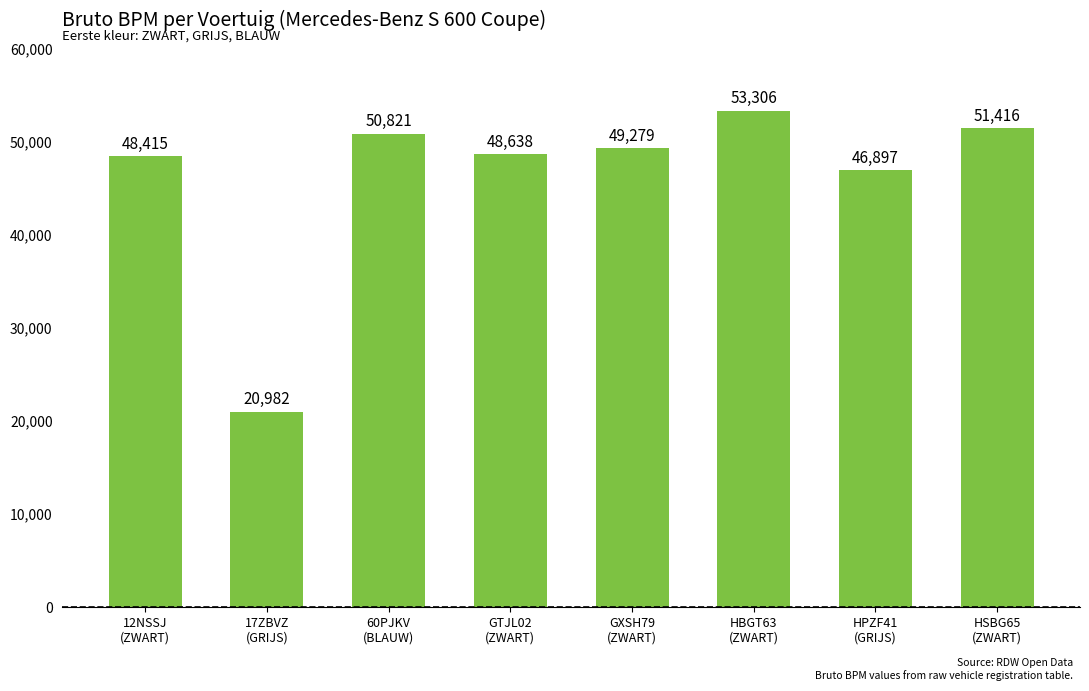

Where does the data first go above 49279?

60PJKV
(BLAUW)